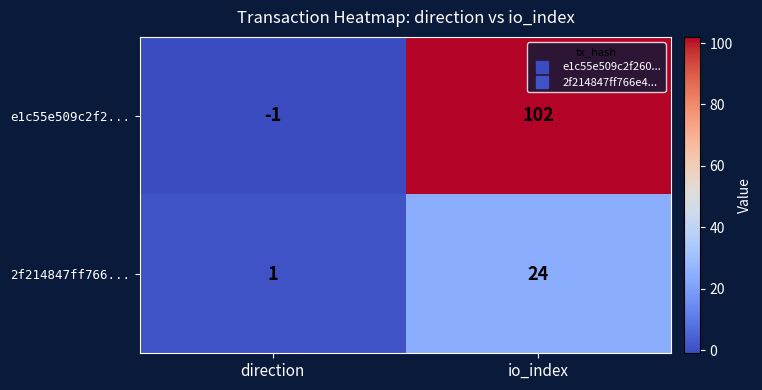

At which category does the chart reach its minimum across all series?

direction